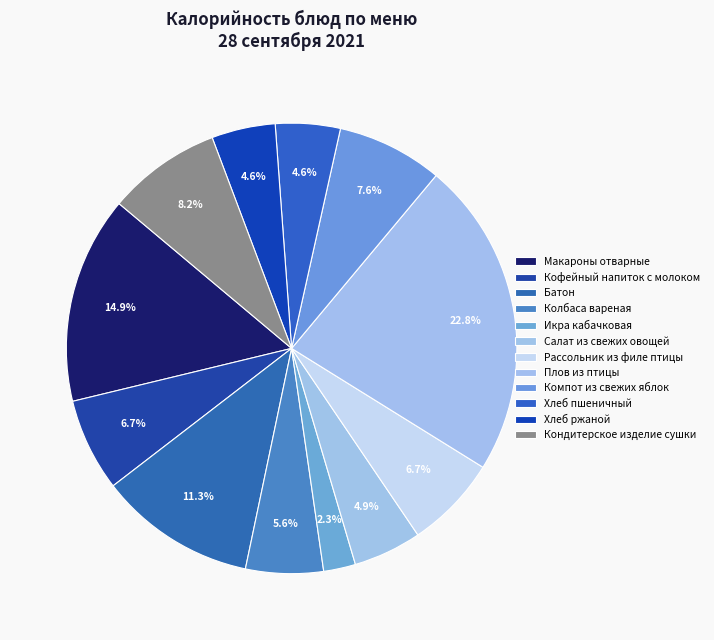

How many slices are in this pie chart?

12